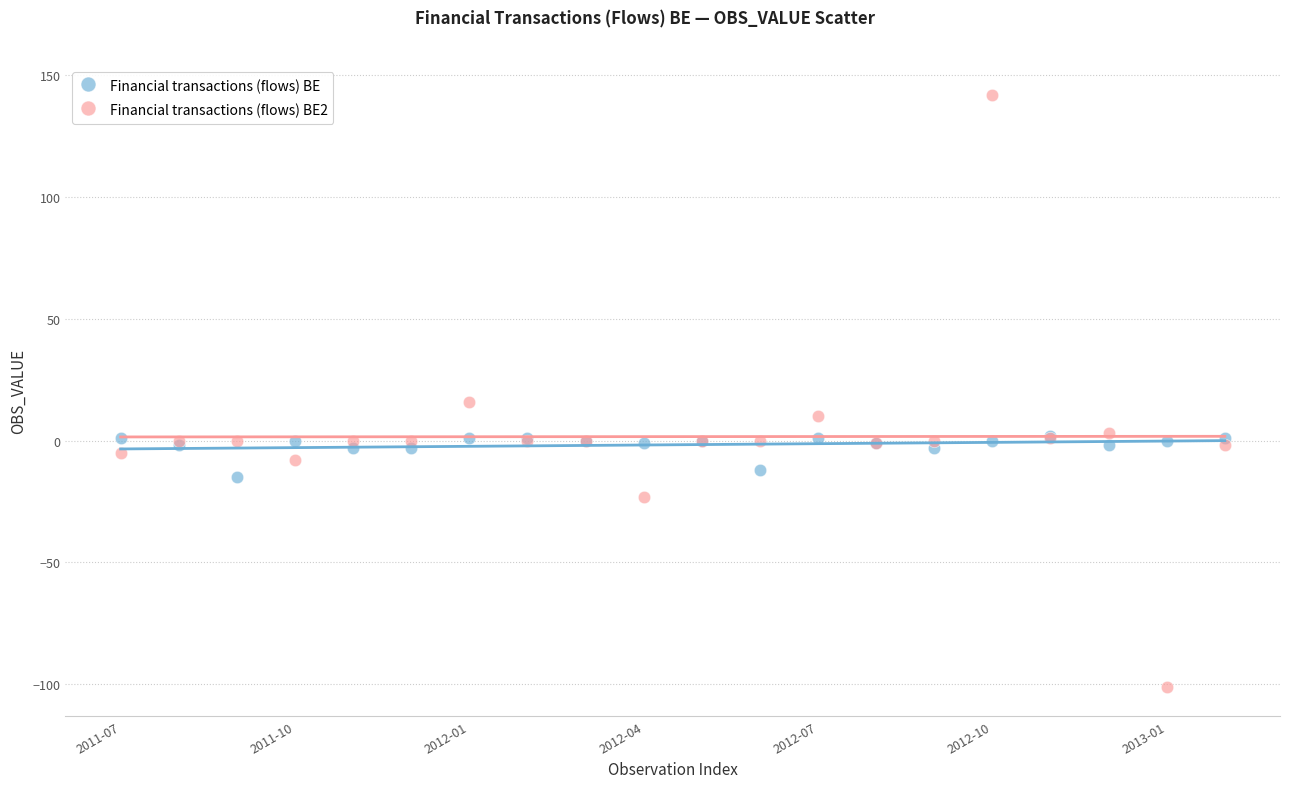

What are all the series names shown in the legend?

Financial transactions (flows) BE, Financial transactions (flows) BE2